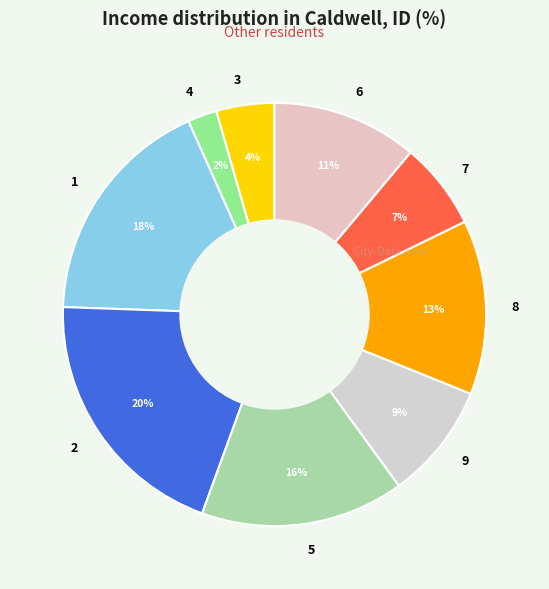

What is the largest slice in the pie chart?

2